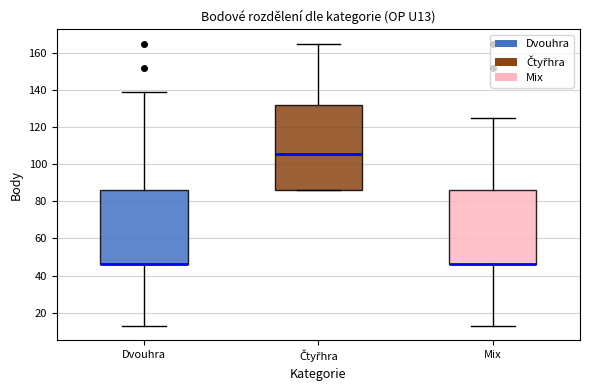

Reading left to right, transcribe this box plot: for each box, give where its median line is, the range the box spans, and where its two whiskers end, as read against the y-axis. The values are not printed on the chart, so give them approximately, as read against the axis.

Dvouhra: median 46 (drawn on the box's lower edge), box 46 to 86, whiskers 14 to 140
Čtyřhra: median 106, box 86 to 132, whiskers 86 to 166
Mix: median 46 (drawn on the box's lower edge), box 46 to 86, whiskers 14 to 126